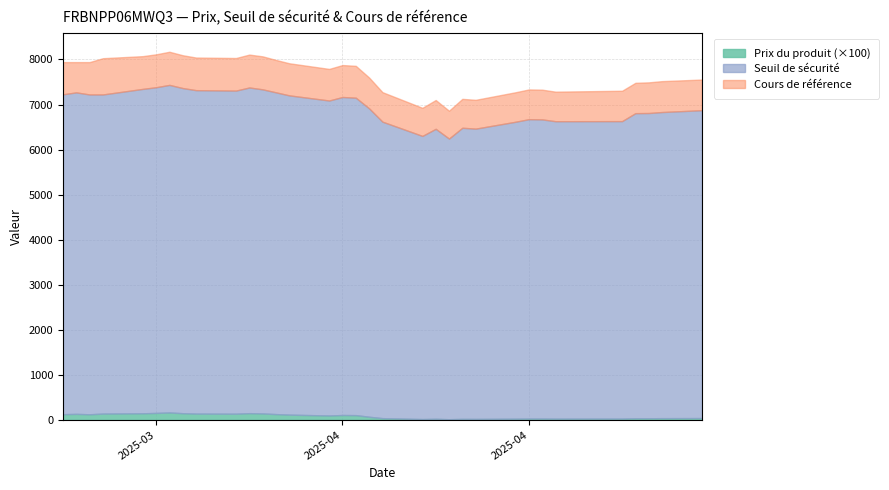

Is it true that Seuil de sécurité equals 9152.5 at 19?

False